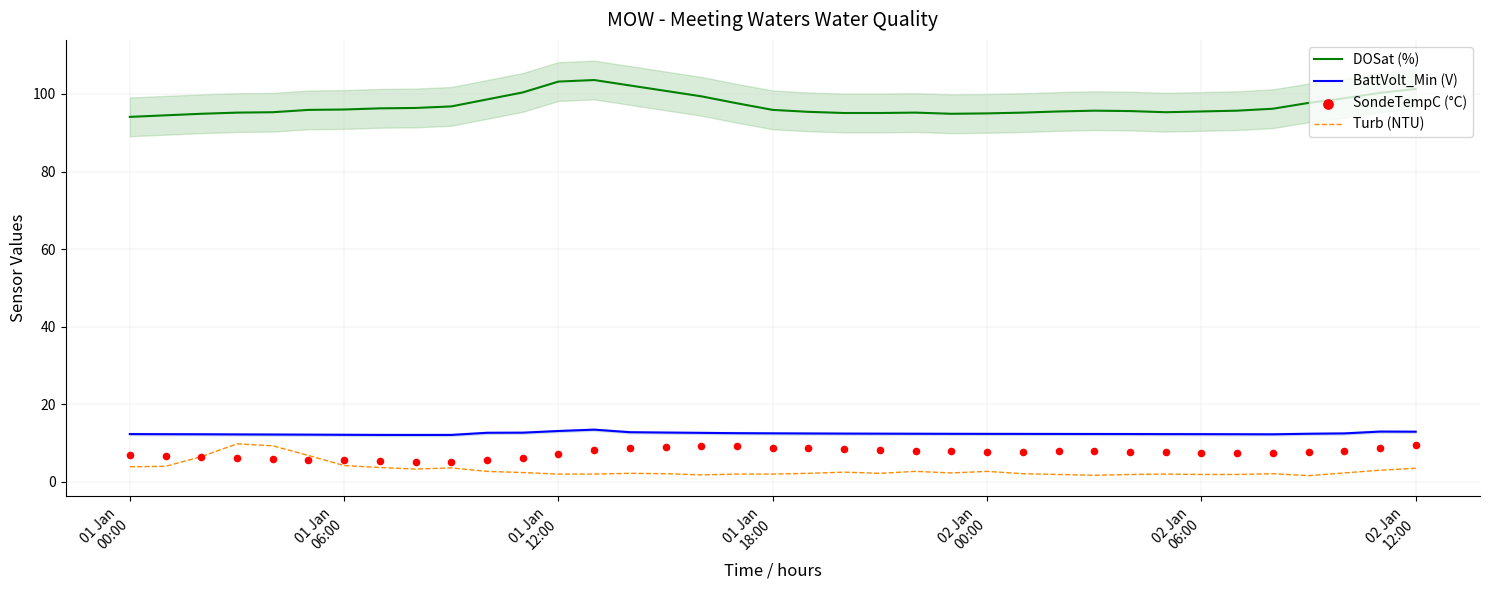

Which series has the widest spread of Y values?

DOSat (%)